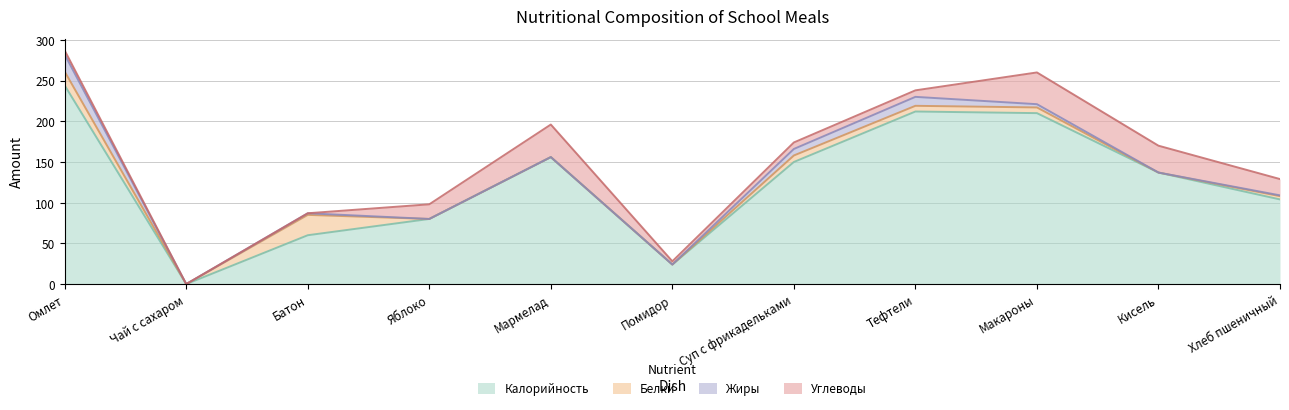

What is the approximate value of Углеводы at Кисель, to the nearest 5?

35